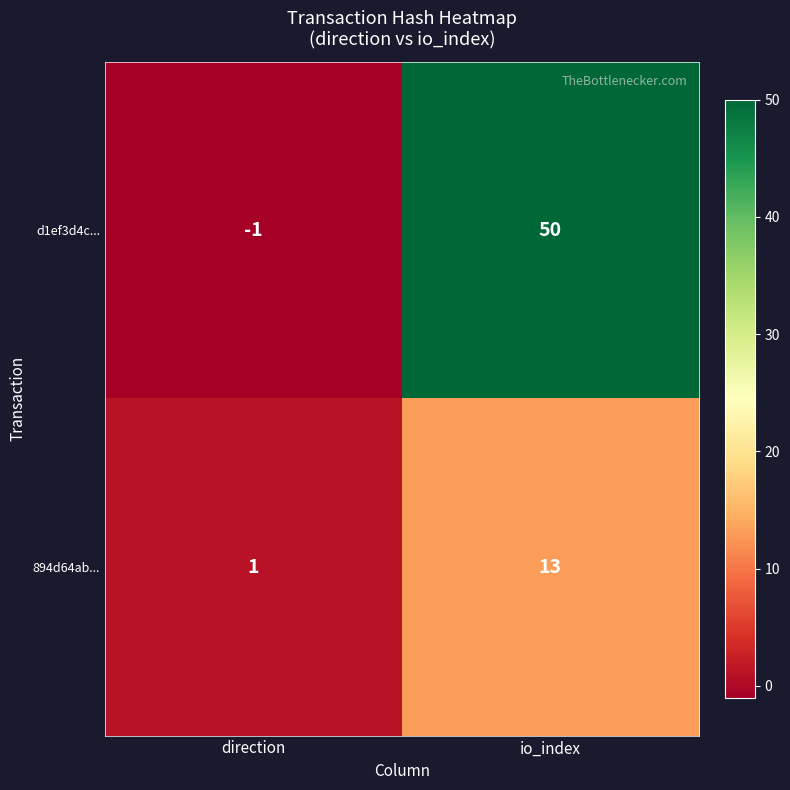

Which category has the lowest value in the d1ef3d4c... series?

direction